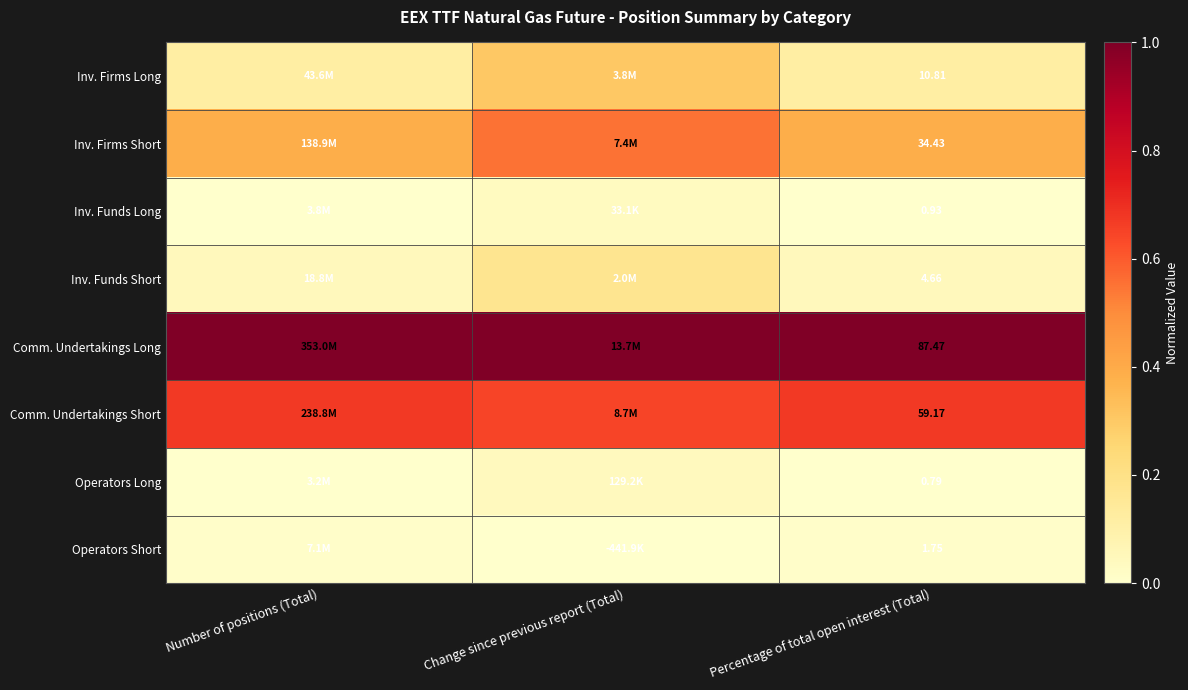

At Percentage of total open interest (Total), list the series in order from largest to smallest.

Comm. Undertakings Long, Comm. Undertakings Short, Inv. Firms Short, Inv. Firms Long, Inv. Funds Short, Operators Short, Inv. Funds Long, Operators Long